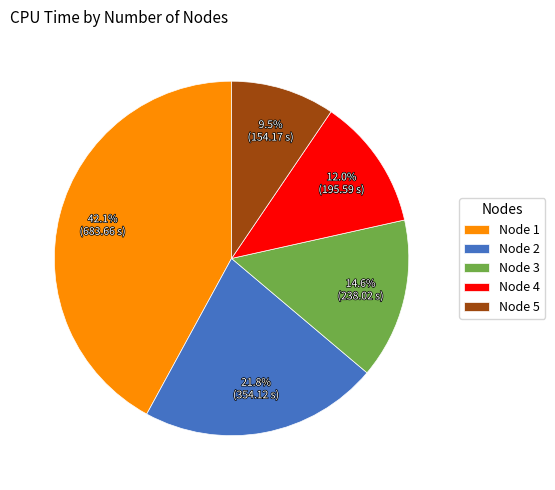

Between Node 5 and Node 4, which is larger?

Node 4